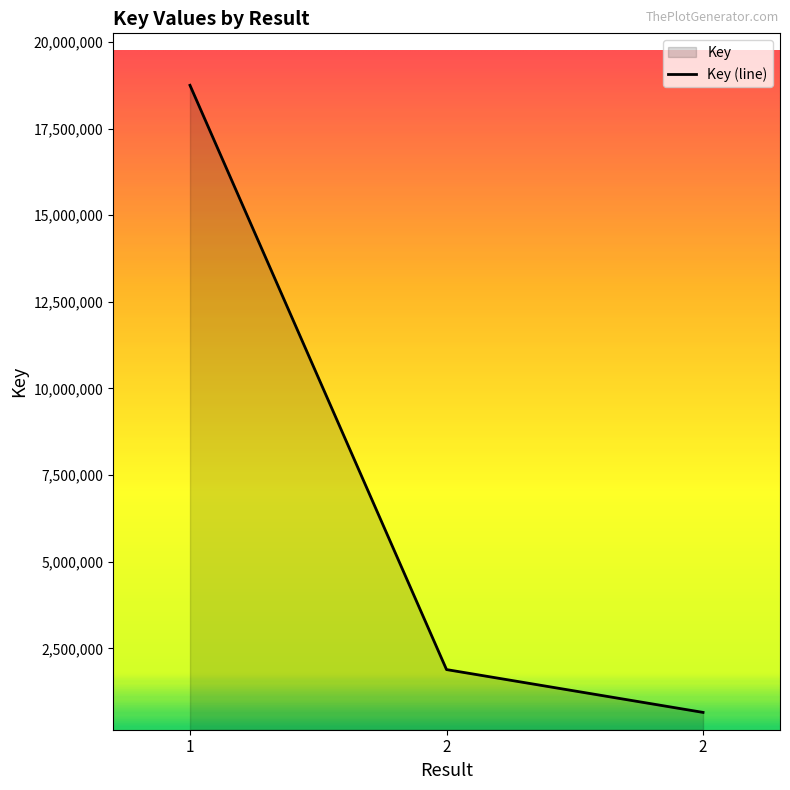

Is it true that the value at 2 is 2951973?

False